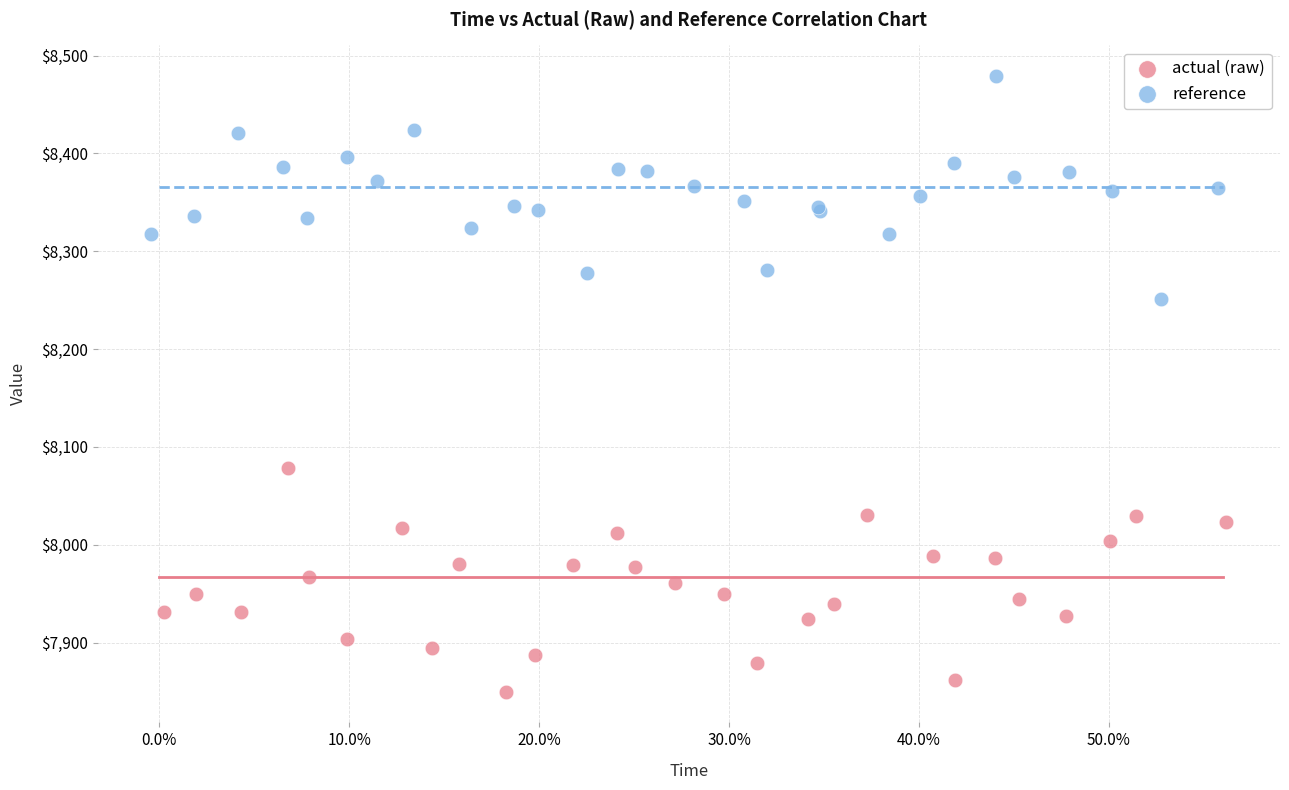

Which series contains the lowest Y value?

actual (raw)